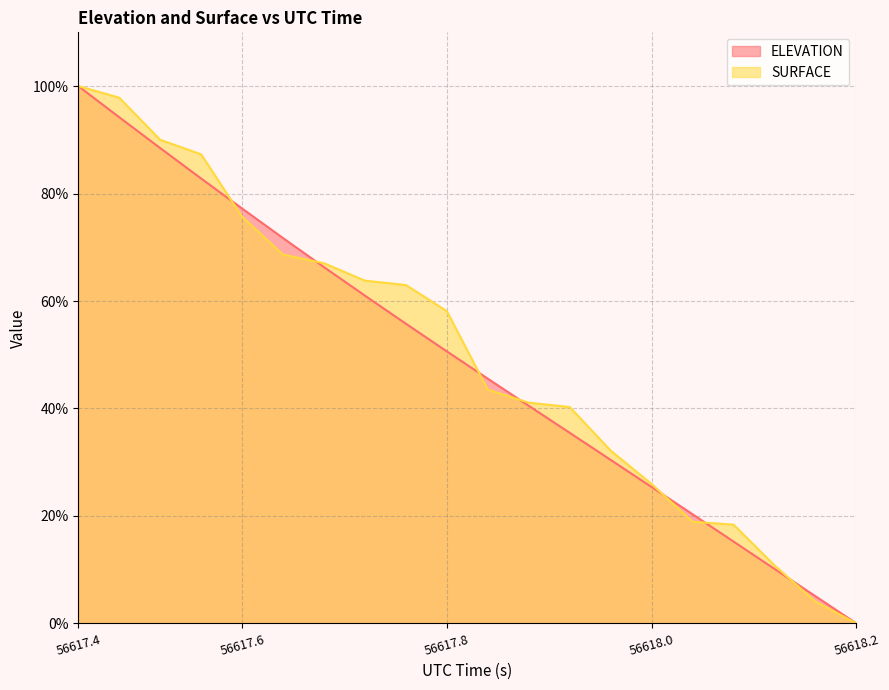

True or false: ELEVATION and SURFACE intersect in this chart.

True